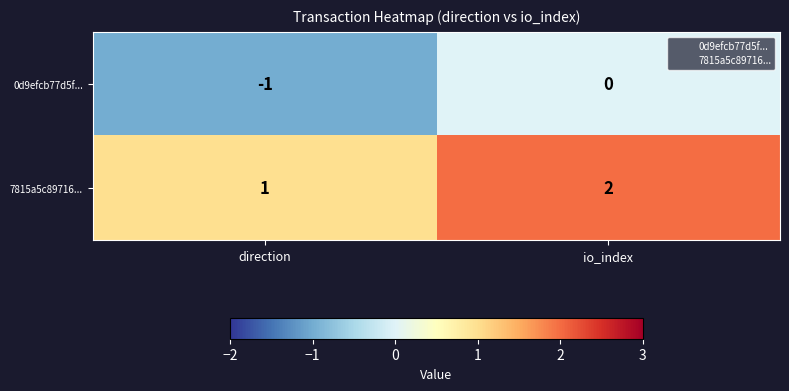

List the series in order of their overall mean, lowest first.

0d9efcb77d5f..., 7815a5c89716...